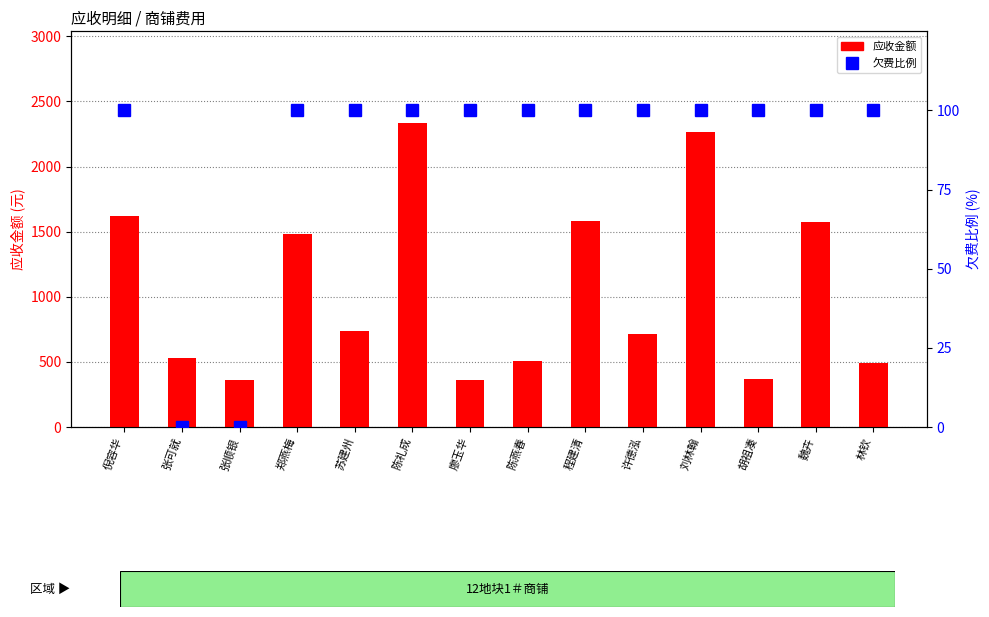

What is the label of the 7th bar from the left?

廖玉华